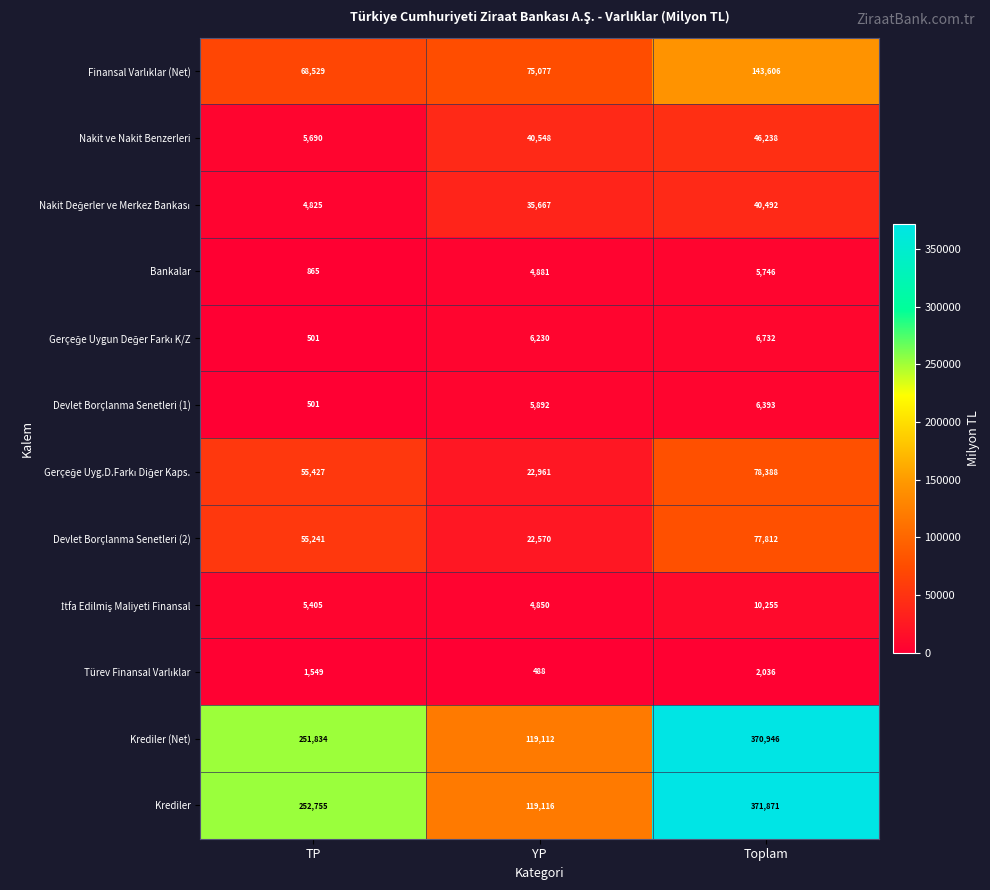

Rank the categories by Nakit ve Nakit Benzerleri value from lowest to highest.

TP, YP, Toplam